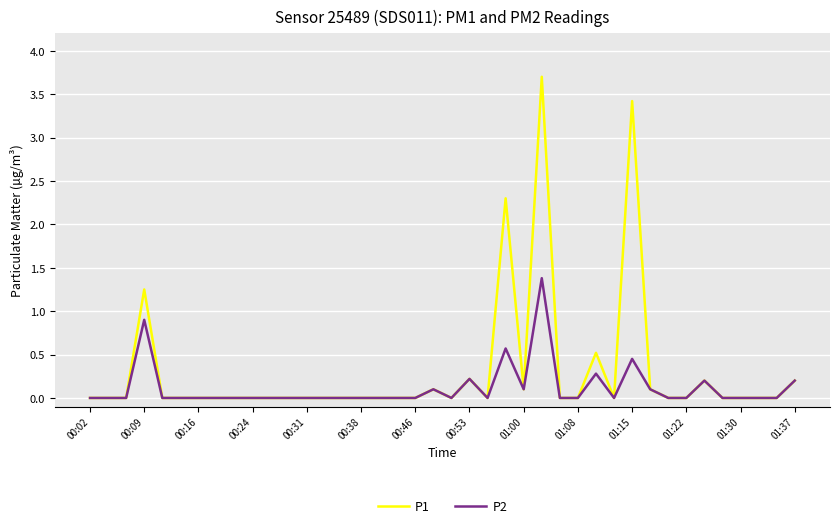

Which series has the largest range (max minus min)?

P1